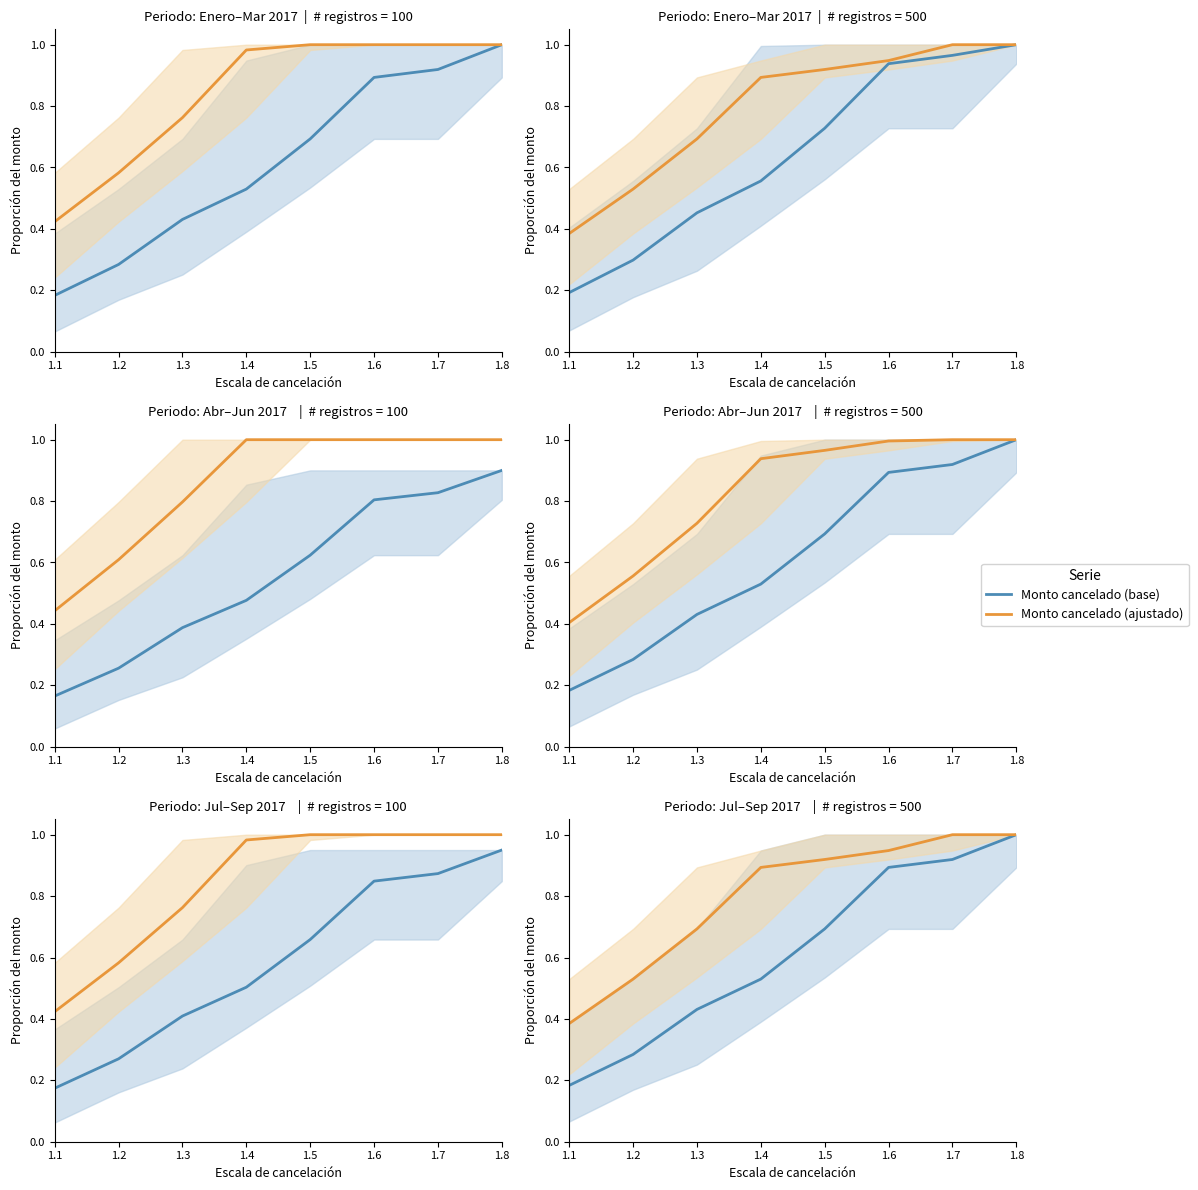

Which series has the largest total across all categories?

Monto cancelado (ajustado)